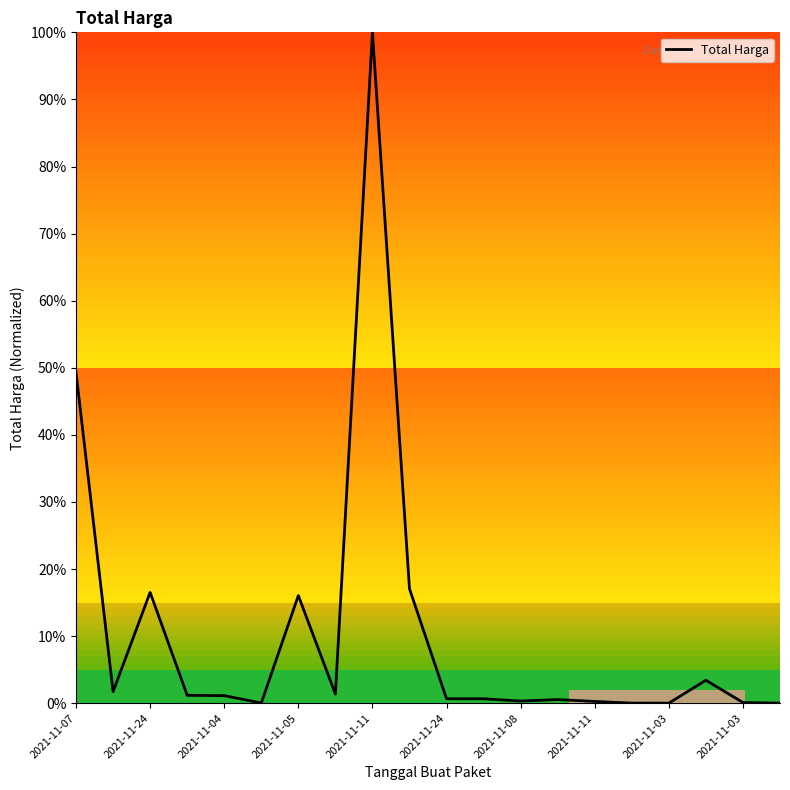

What is the greatest value displayed?

100.0